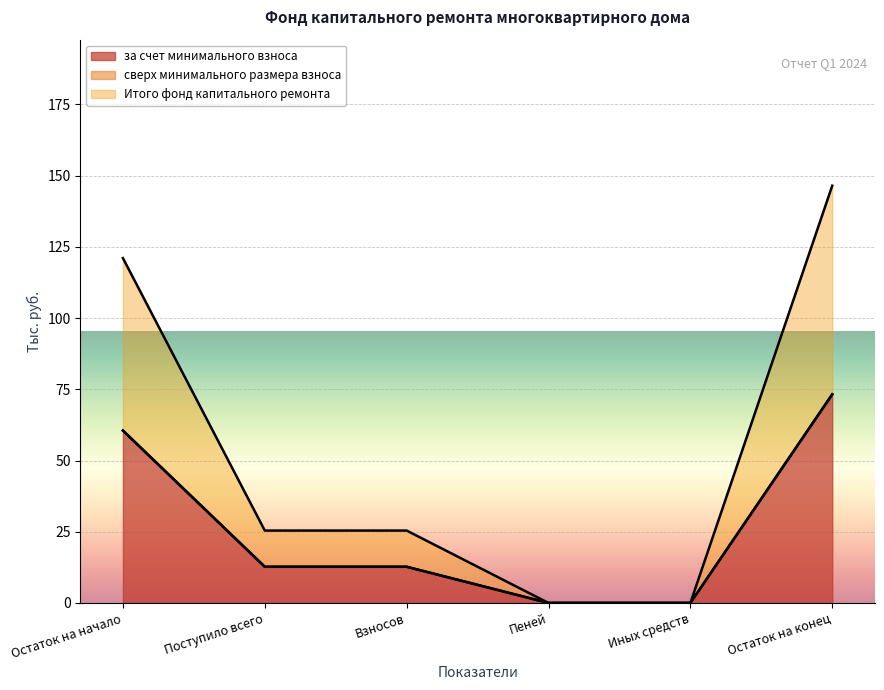

What is the highest value of the за счет минимального взноса series?

73.2